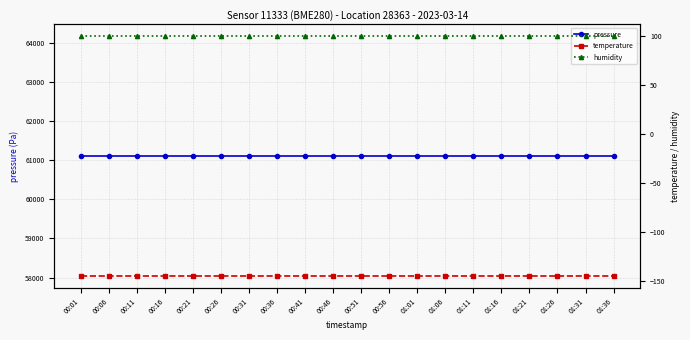

Rank the categories by temperature value from highest to lowest.

00:01, 00:06, 00:11, 00:16, 00:21, 00:26, 00:31, 00:36, 00:41, 00:46, 00:51, 00:56, 01:01, 01:06, 01:11, 01:16, 01:21, 01:26, 01:31, 01:36